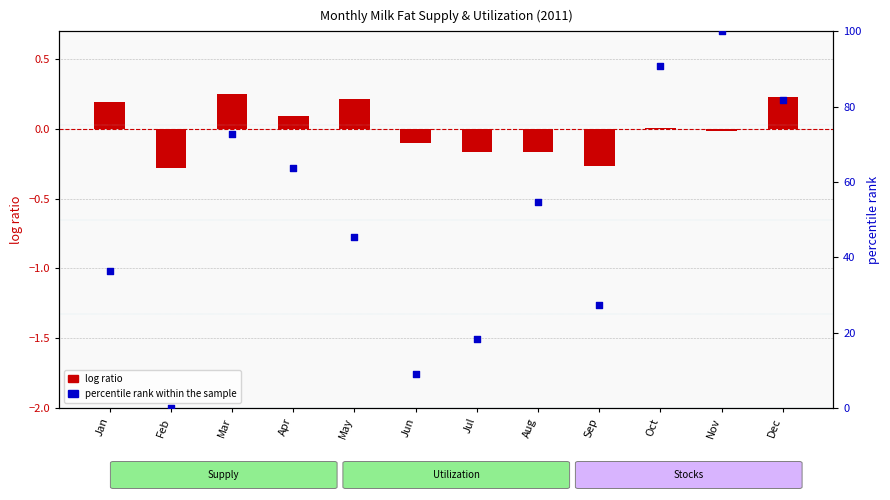

Which series contains the highest Y value?

percentile rank within the sample